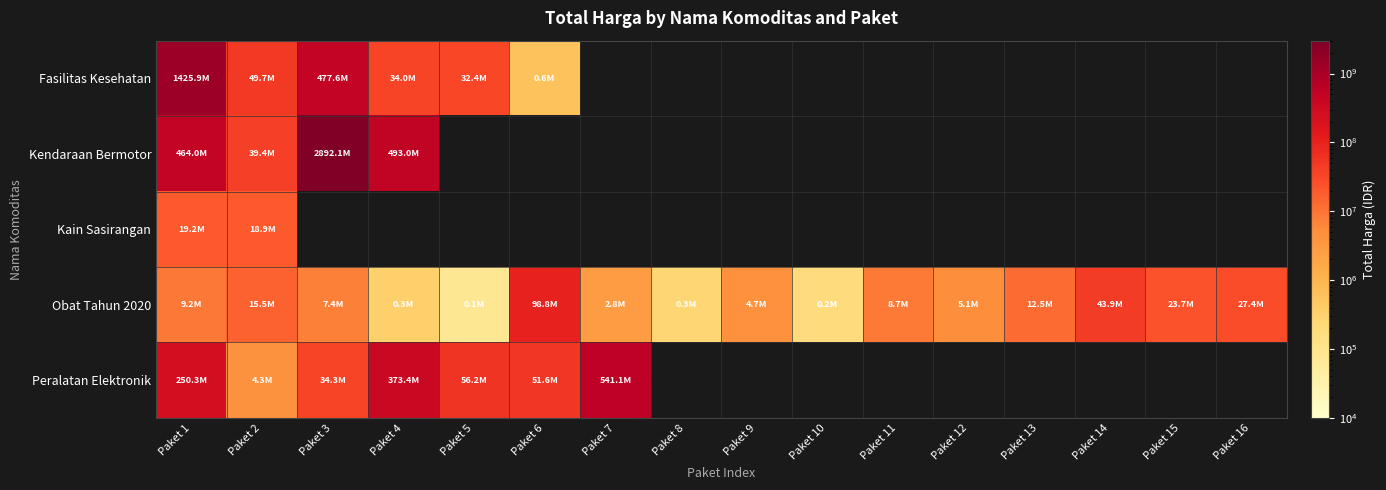

Rank the series by their maximum value, from lowest to highest.

Kain Sasirangan, Obat Tahun 2020, Peralatan Elektronik, Fasilitas Kesehatan, Kendaraan Bermotor